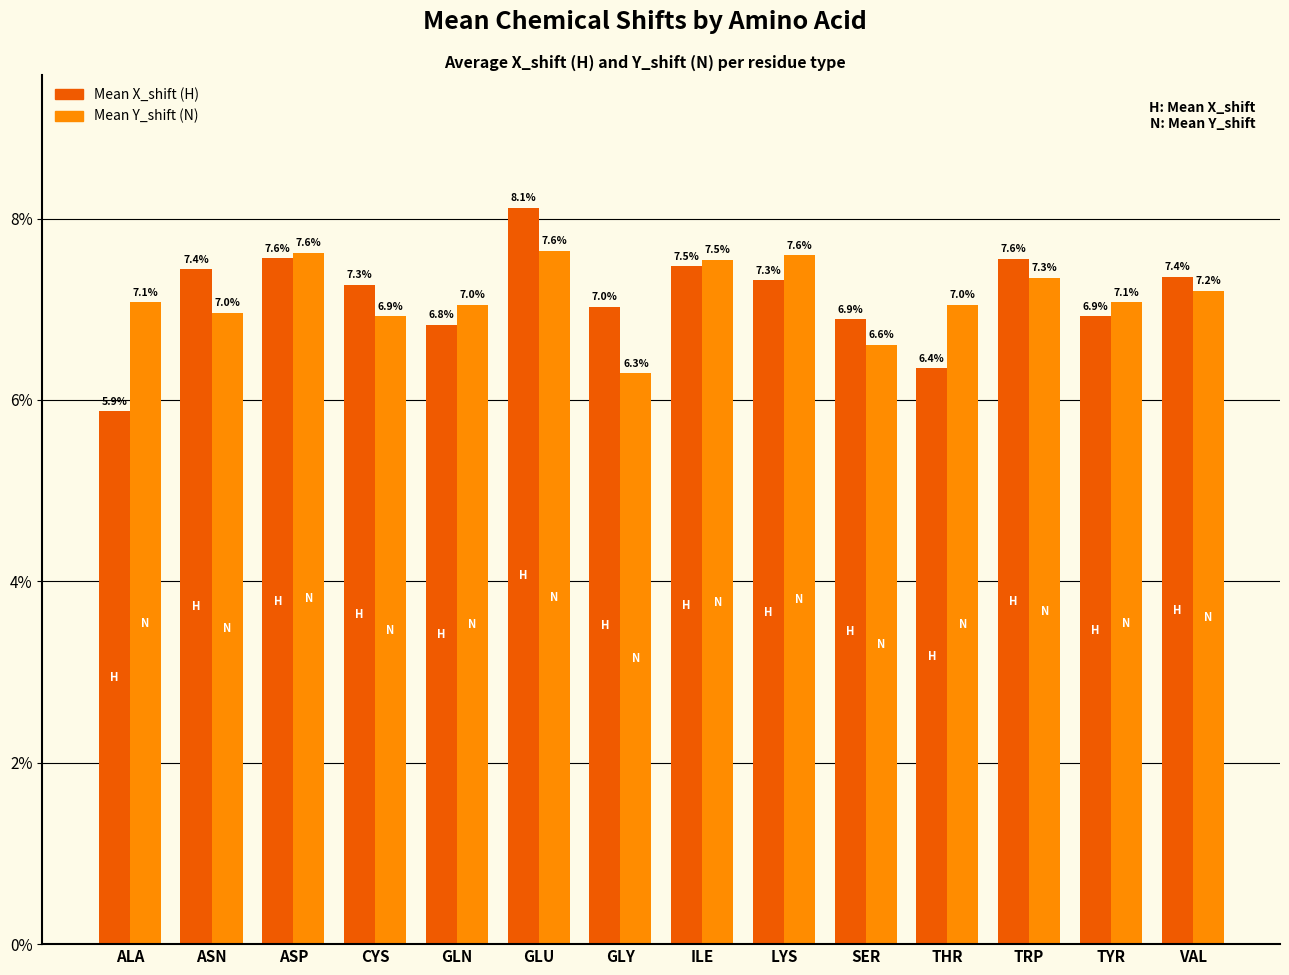

Which series has the widest spread of values?

Mean X_shift (H)